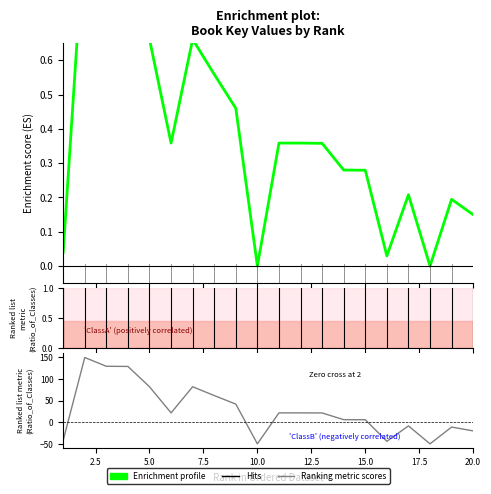

Reading left to right, transcribe all the data shown in this chart.

1=0.0	2=1.0	3=0.9	4=0.9	5=0.7	6=0.4	7=0.7	8=0.6	9=0.5	10=0.0	11=0.4	12=0.4	13=0.4	14=0.3	15=0.3	16=0.0	17=0.2	18=0.0	19=0.2	20=0.1